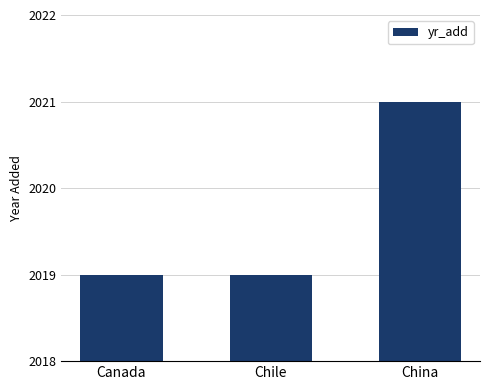

Reading left to right, extract all data points from this chart.

Canada=2019	Chile=2019	China=2021